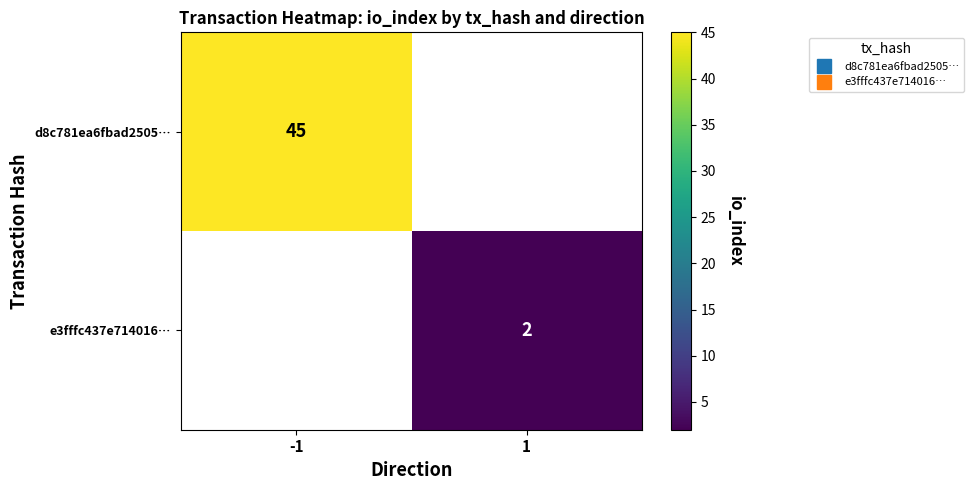

The value of e3fffc437e714016… at 1 is 0.9. True or false?

False